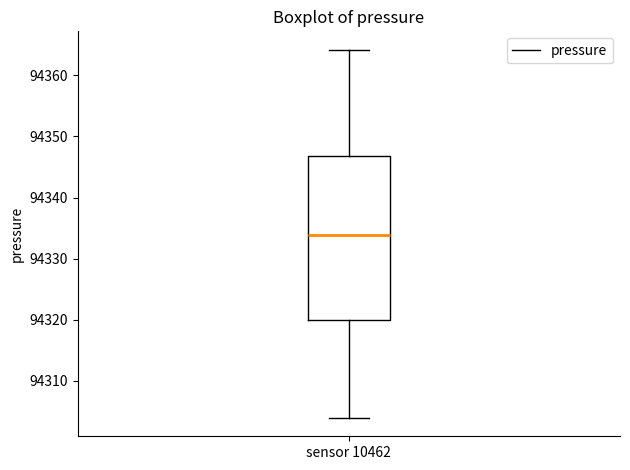

Where is the upper edge of the box for sensor 10462 on the y-axis? The values are not printed on the chart, so give them approximately, as read against the axis.

94347